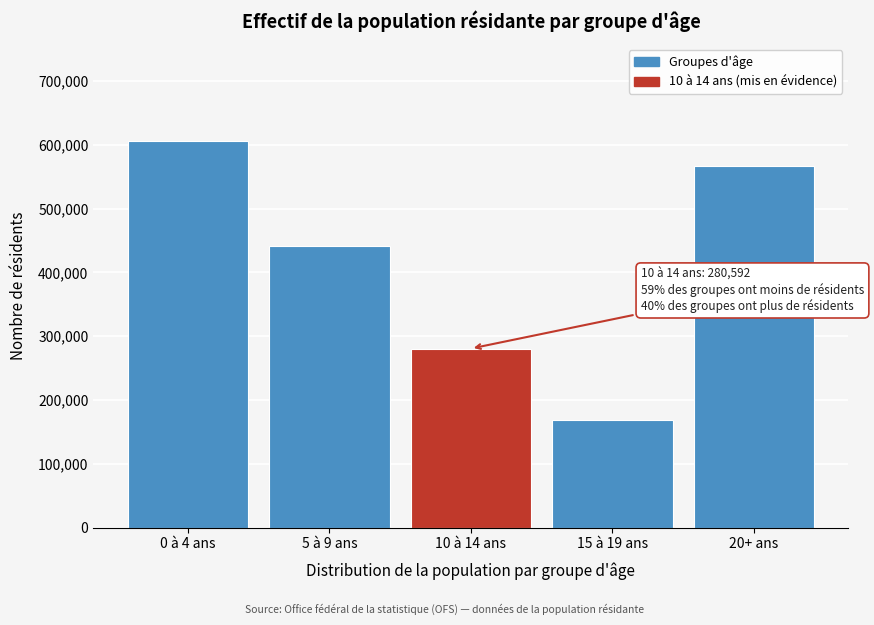

Reading right to left, list all the values displayed in this chart.

20+ ans=567027	15 à 19 ans=169040	10 à 14 ans=280592	5 à 9 ans=440680	0 à 4 ans=606089